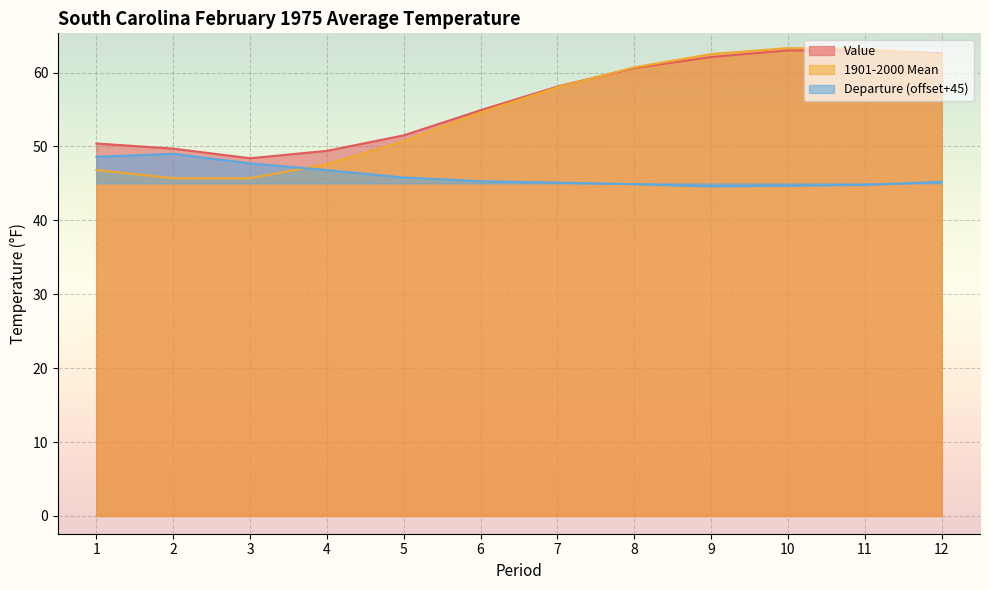

Between 4 and 5, which is larger?

5